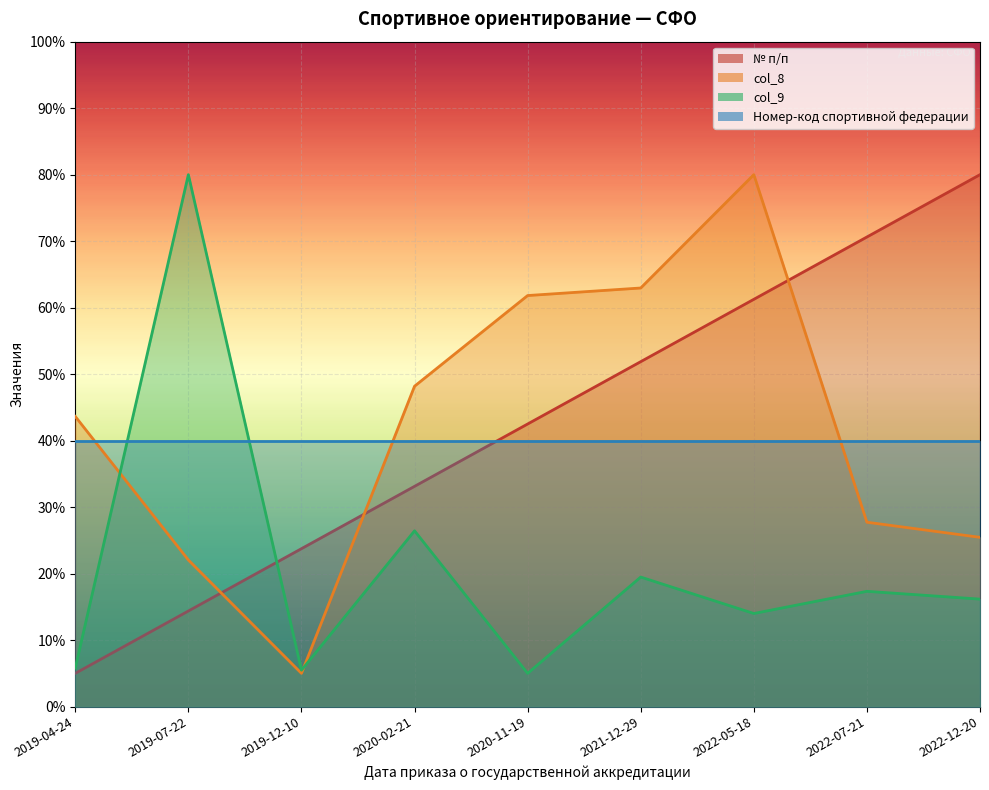

What position from the right is 2020-11-19?

5